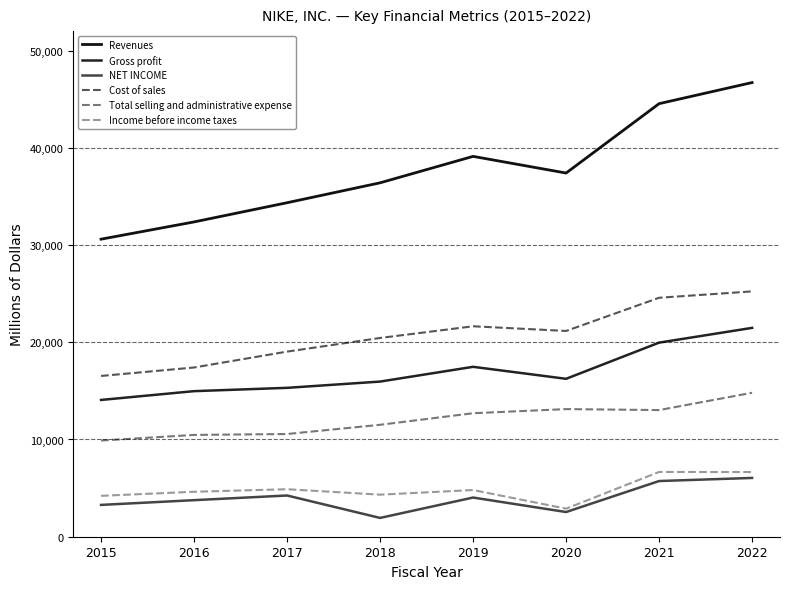

In Gross profit, how many points are higher than both neighbors (excluding endpoints)?

1